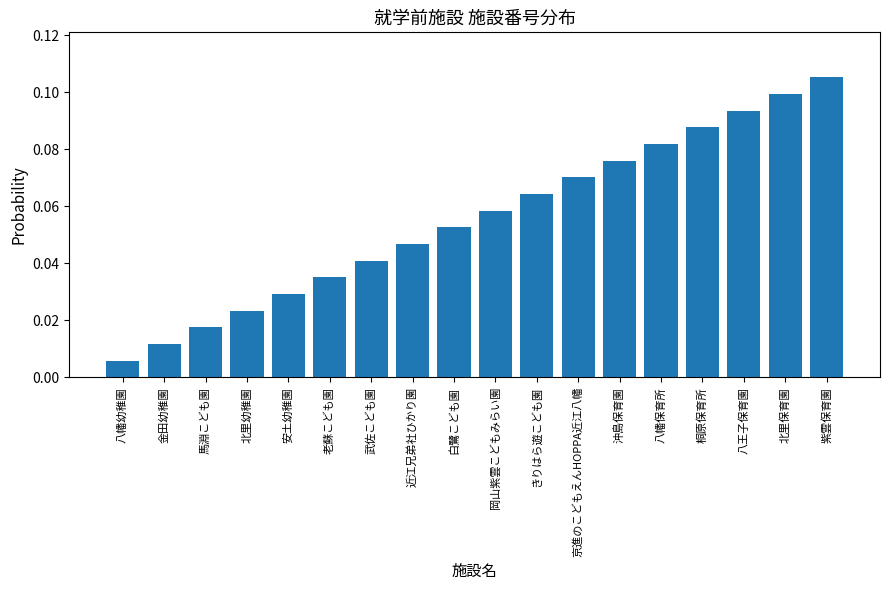

The chart shows a value of 0.1 at 白鷺こども園. True or false?

True